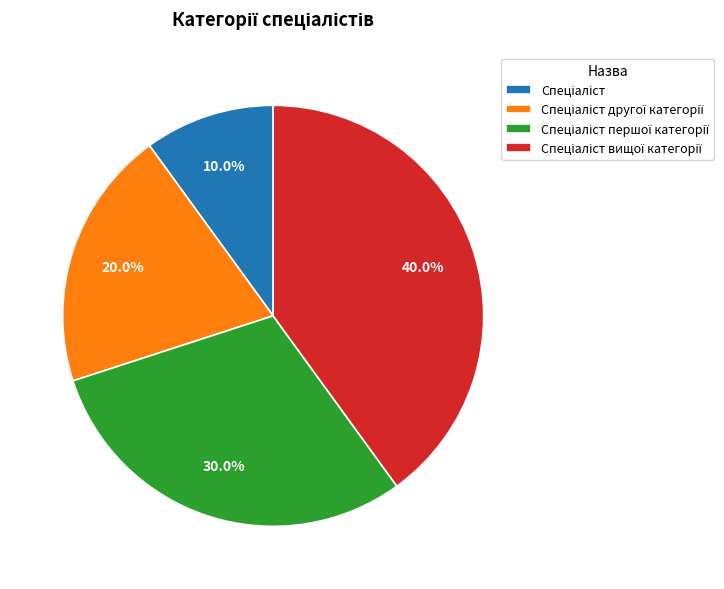

How many slices are in this pie chart?

4